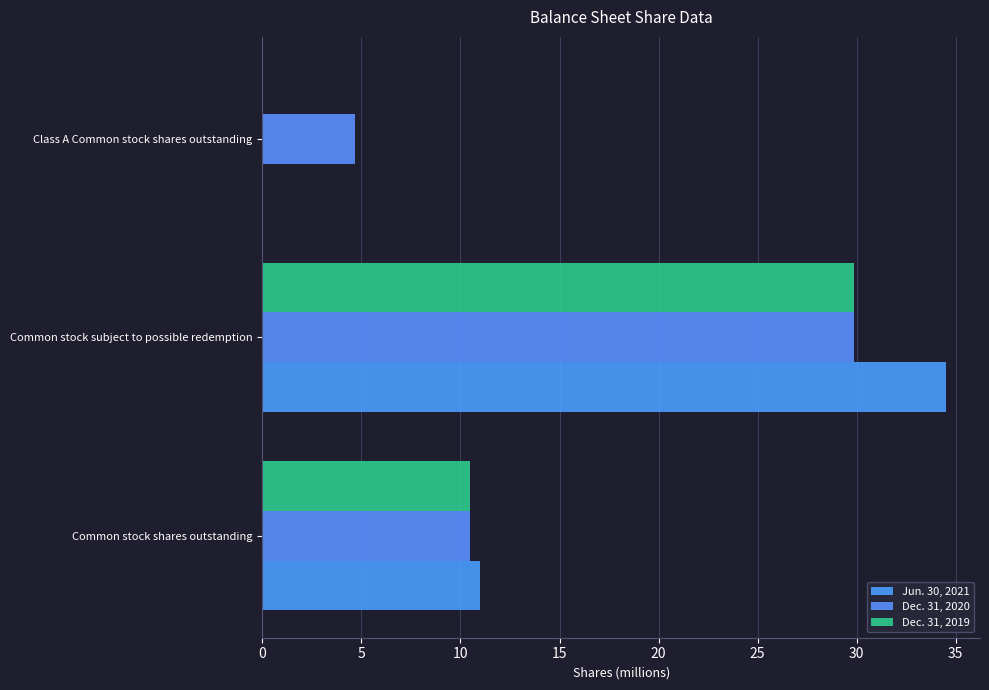

Count the number of data series in this chart.

3